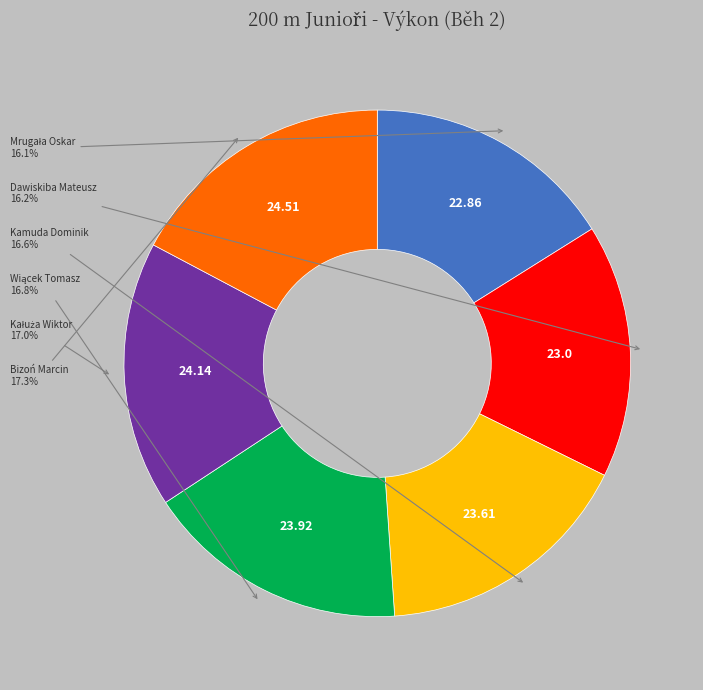

How many segments does this pie chart have?

6